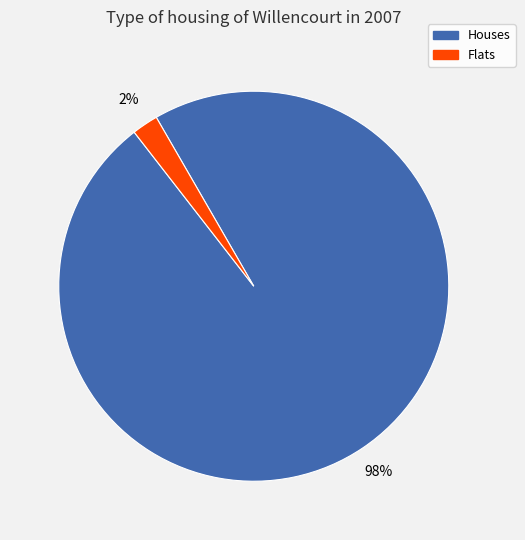

To the nearest percent, what is the average slice percentage?

50%